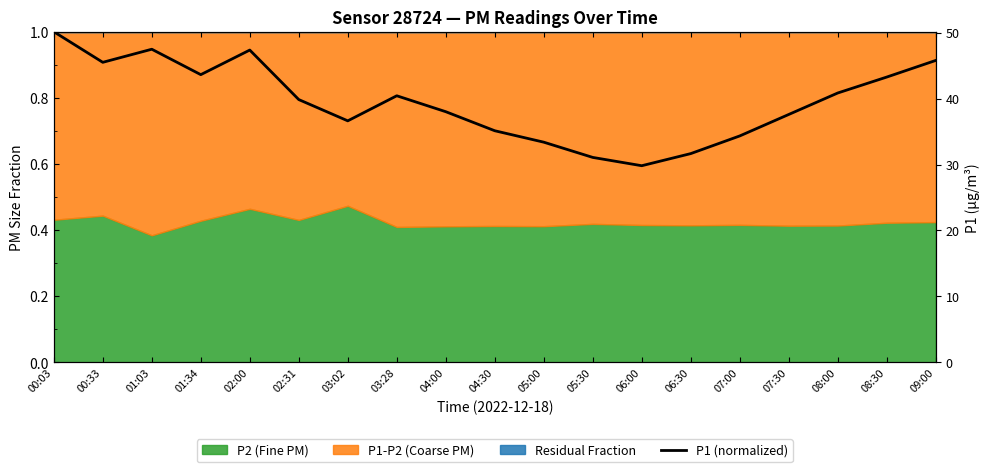

Which label corresponds to the smallest value in the chart?

06:00